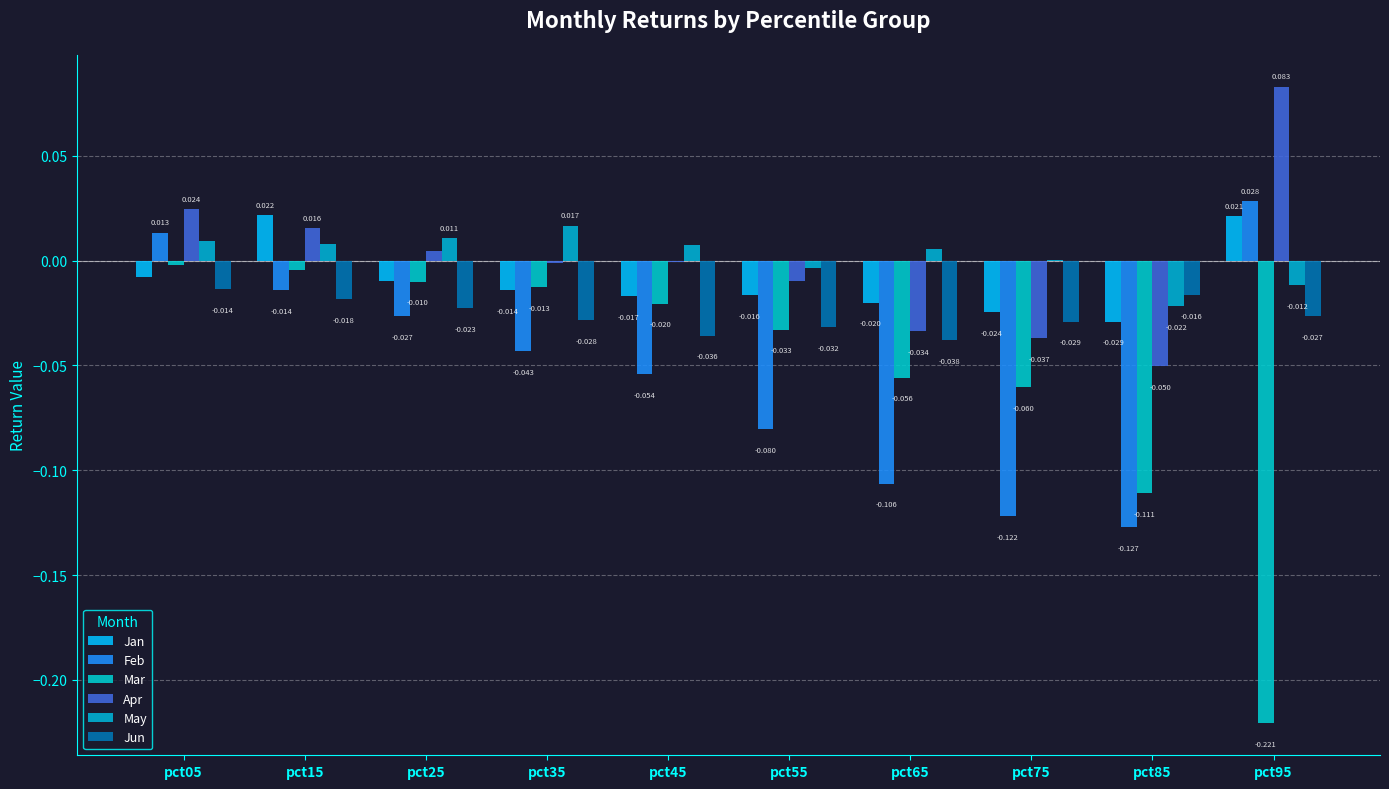

Reading right to left, what are all the values shown in this chart?

Jan: pct95=0.0	pct85=-0.0	pct75=-0.0	pct65=-0.0	pct55=-0.0	pct45=-0.0	pct35=-0.0	pct25=-0.0	pct15=0.0	pct05=-0.0
Feb: pct95=0.0	pct85=-0.1	pct75=-0.1	pct65=-0.1	pct55=-0.1	pct45=-0.1	pct35=-0.0	pct25=-0.0	pct15=-0.0	pct05=0.0
Mar: pct95=-0.2	pct85=-0.1	pct75=-0.1	pct65=-0.1	pct55=-0.0	pct45=-0.0	pct35=-0.0	pct25=-0.0	pct15=-0.0	pct05=-0.0
Apr: pct95=0.1	pct85=-0.1	pct75=-0.0	pct65=-0.0	pct55=-0.0	pct45=-0.0	pct35=-0.0	pct25=0.0	pct15=0.0	pct05=0.0
May: pct95=-0.0	pct85=-0.0	pct75=0.0	pct65=0.0	pct55=-0.0	pct45=0.0	pct35=0.0	pct25=0.0	pct15=0.0	pct05=0.0
Jun: pct95=-0.0	pct85=-0.0	pct75=-0.0	pct65=-0.0	pct55=-0.0	pct45=-0.0	pct35=-0.0	pct25=-0.0	pct15=-0.0	pct05=-0.0